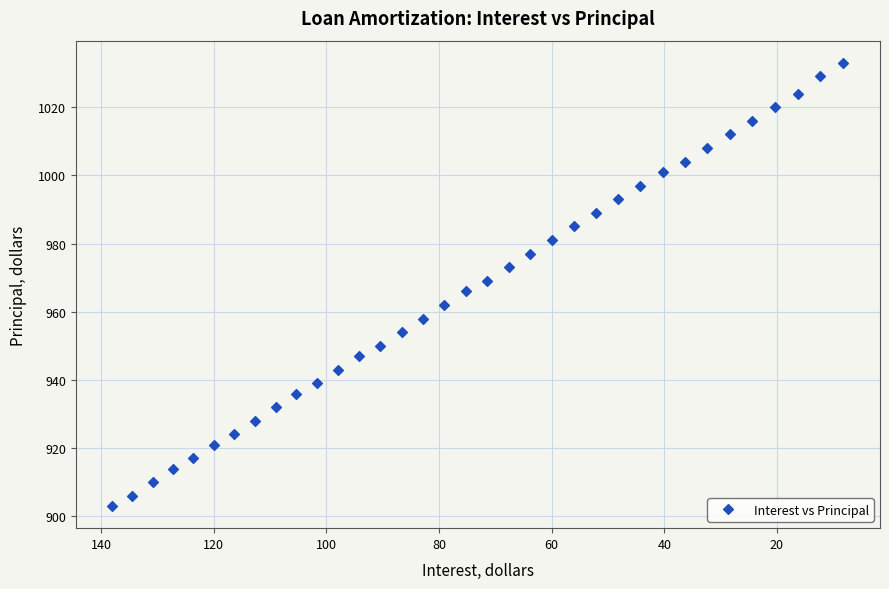

What is the range of Y values (max minus min)?

130